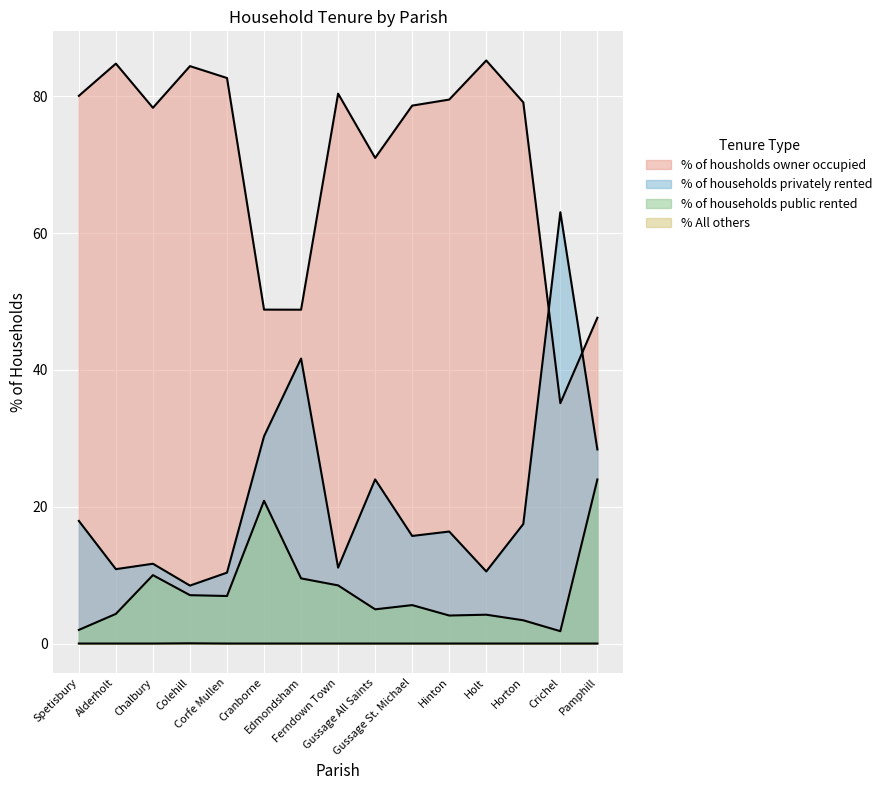

How many positive values does the % All others series have?

1